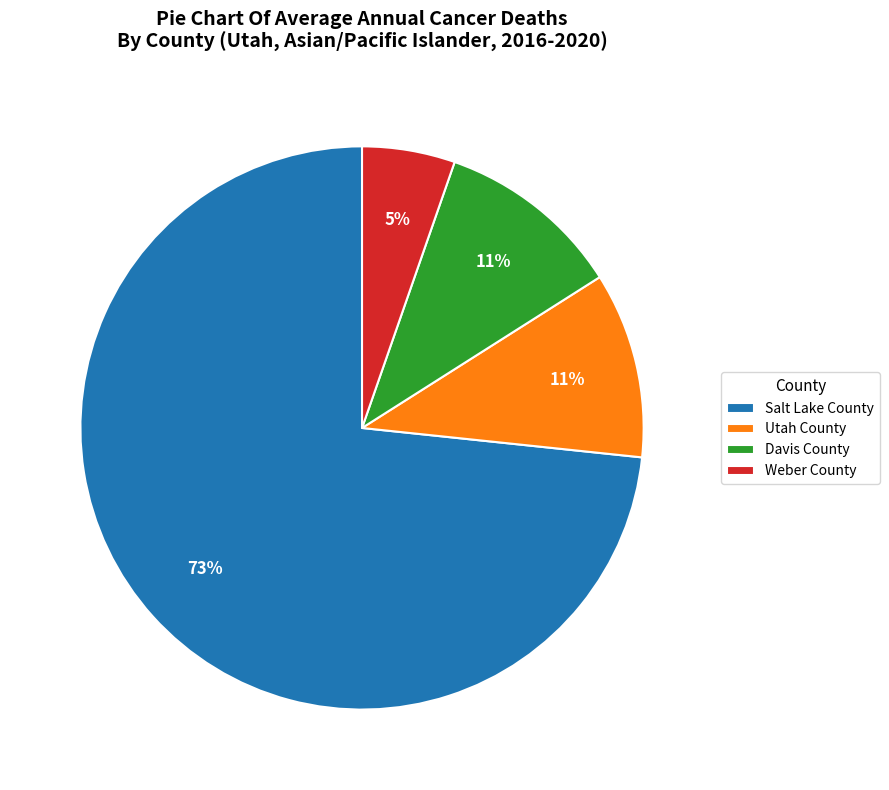

To the nearest percent, what is the difference between the Weber County and Salt Lake County slice percentages?

68%